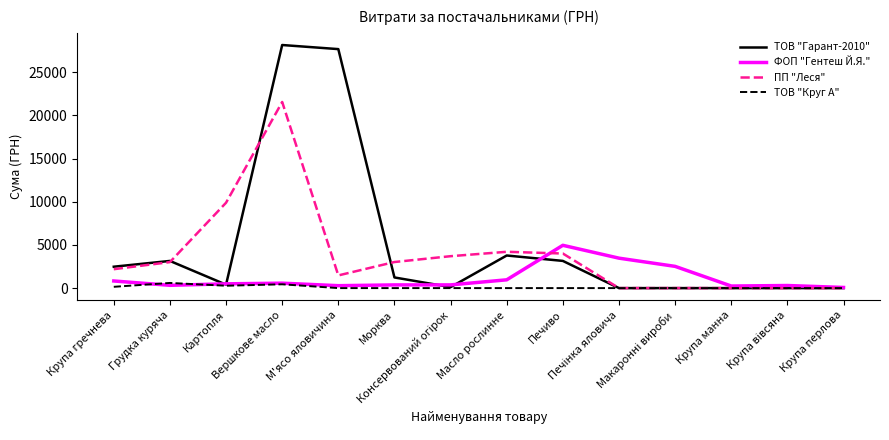

List the series in order of their peak value, highest first.

ТОВ "Гарант-2010", ПП "Леся", ФОП "Гентеш Й.Я.", ТОВ "Круг А"